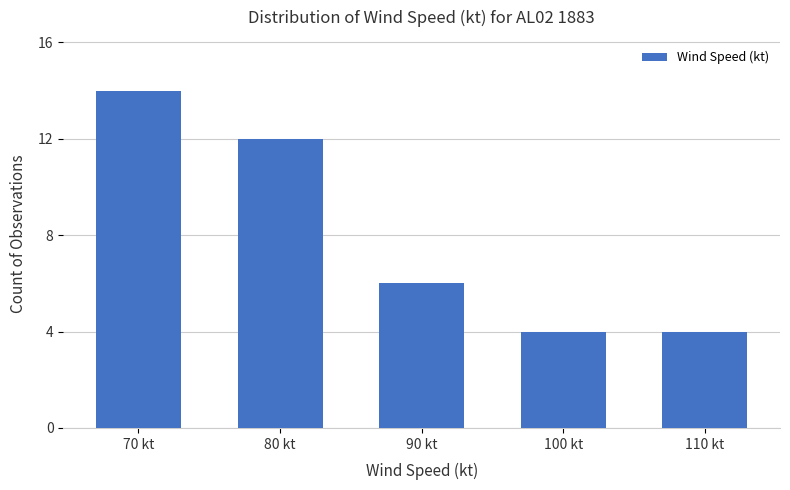

Reading right to left, extract all data points from this chart.

4	4	6	12	14